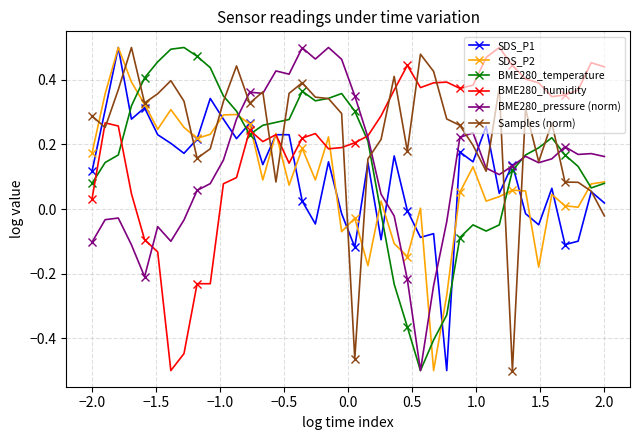

What is the sum of all BME280_temperature values?

6.1